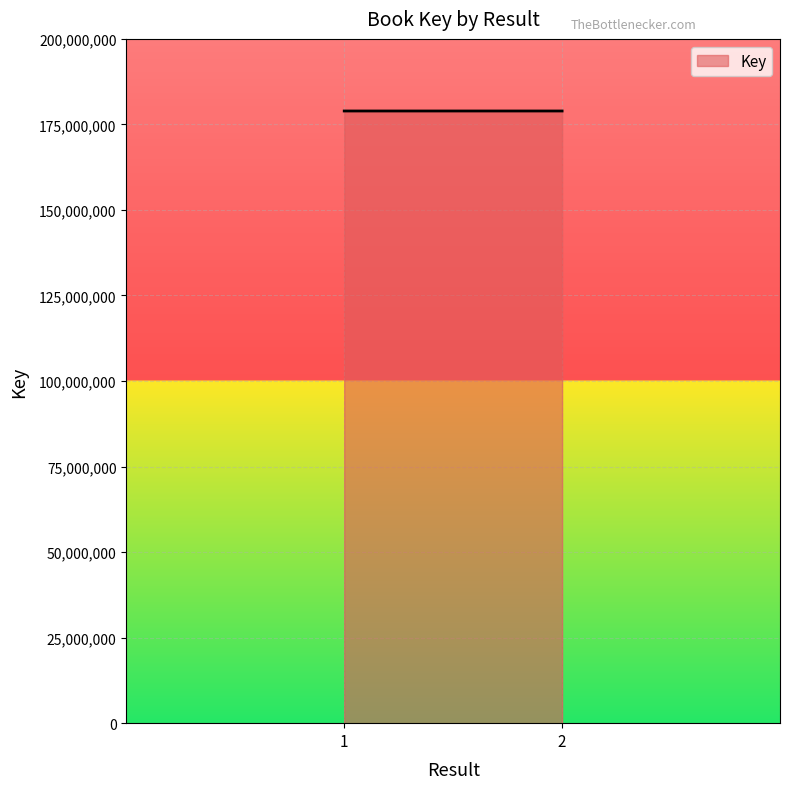

What is the change in value from 1 to 2?

-602